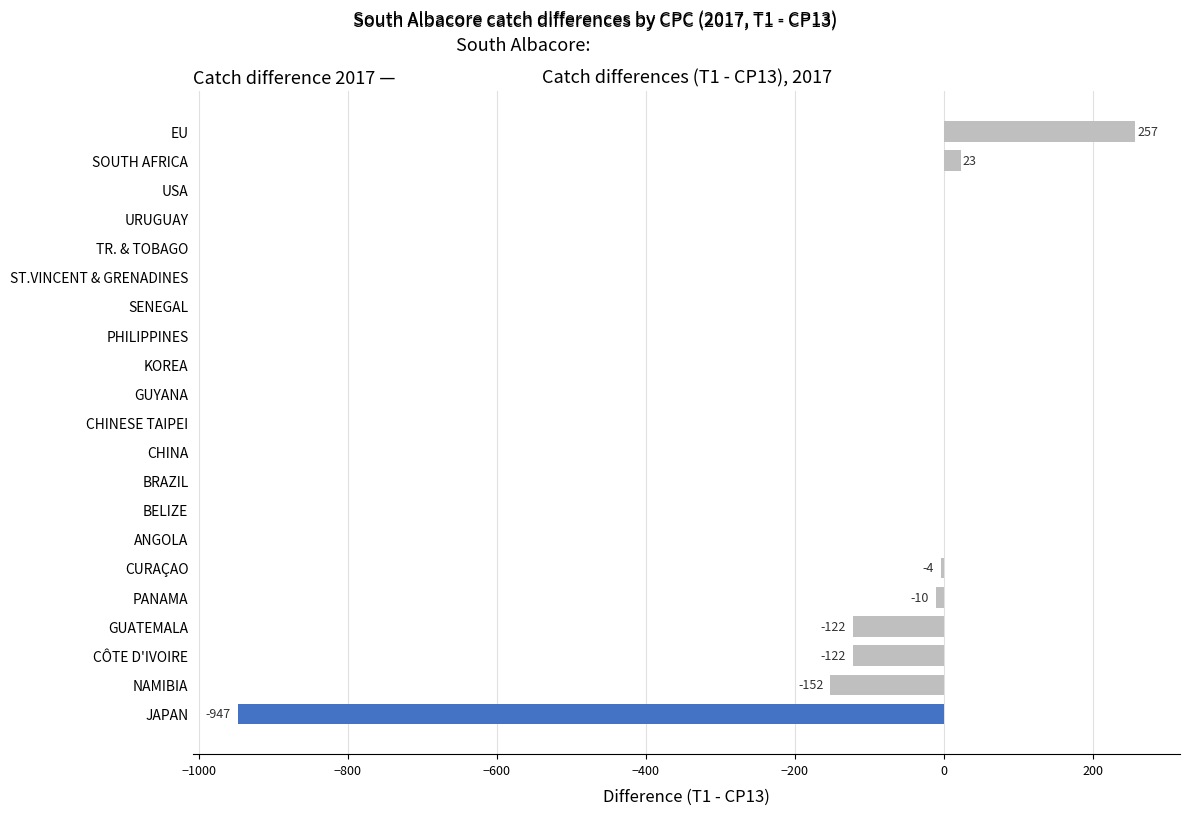

Which category has the highest value across all series?

EU